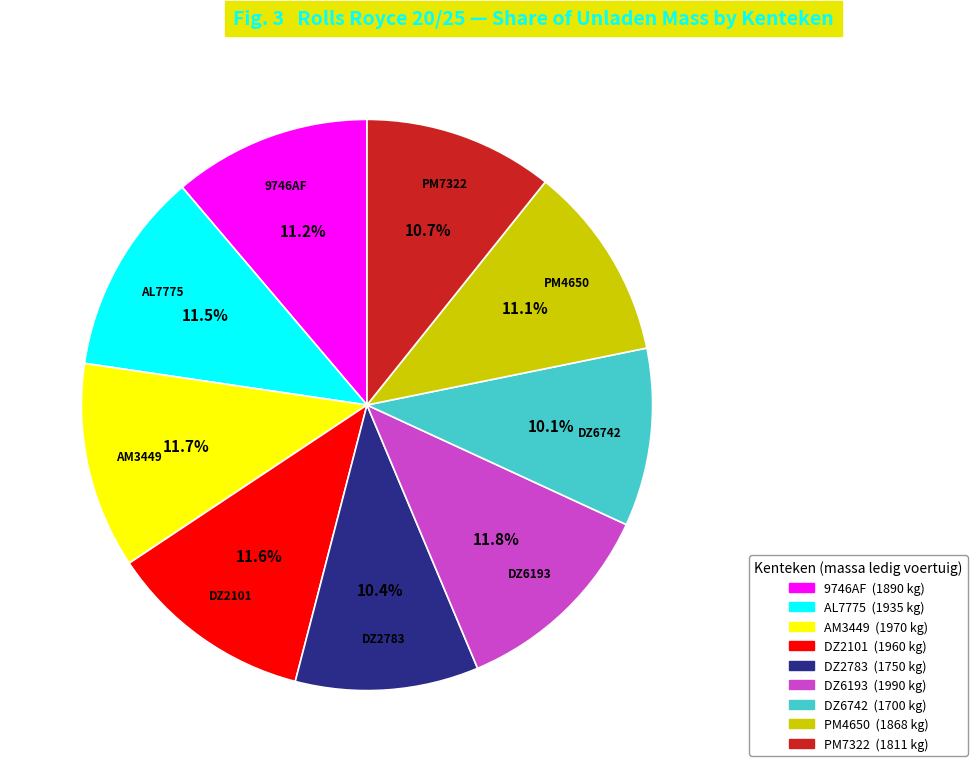

What percentage is the 9746AF slice, to the nearest percent?

11%